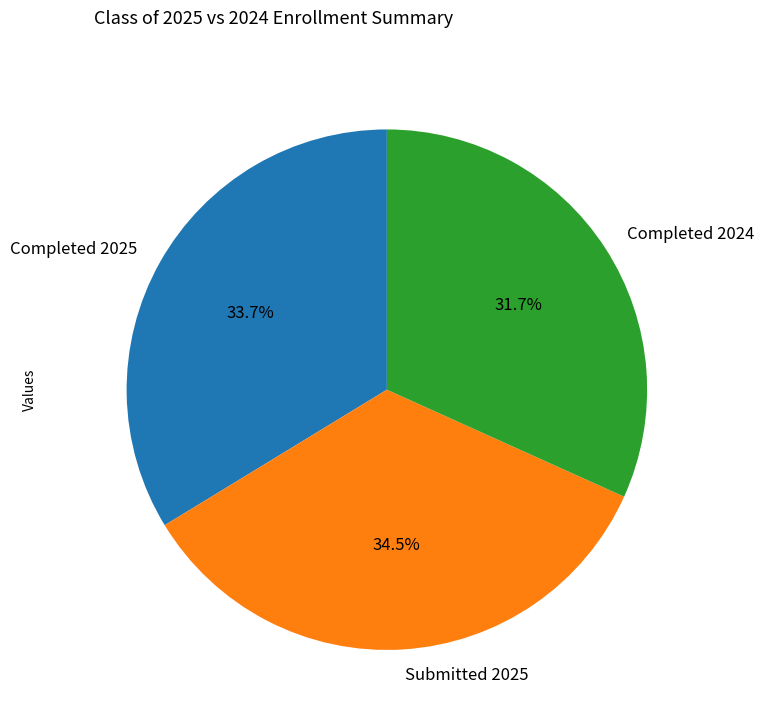

Is there a majority slice in this chart?

No